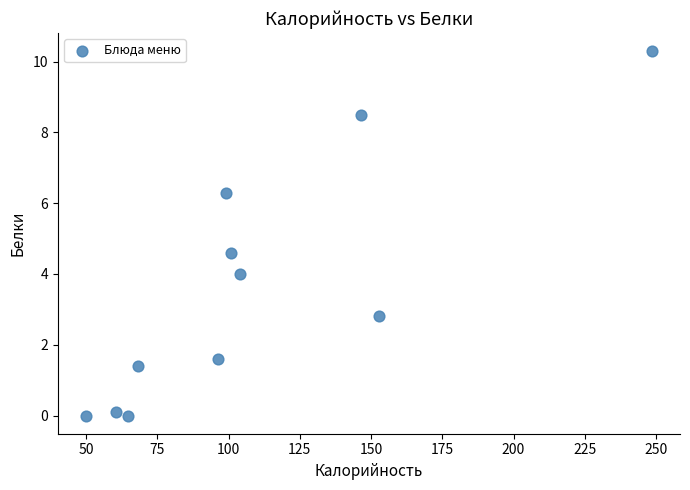

What Y value in the scatter plot is closest to 5?

4.6